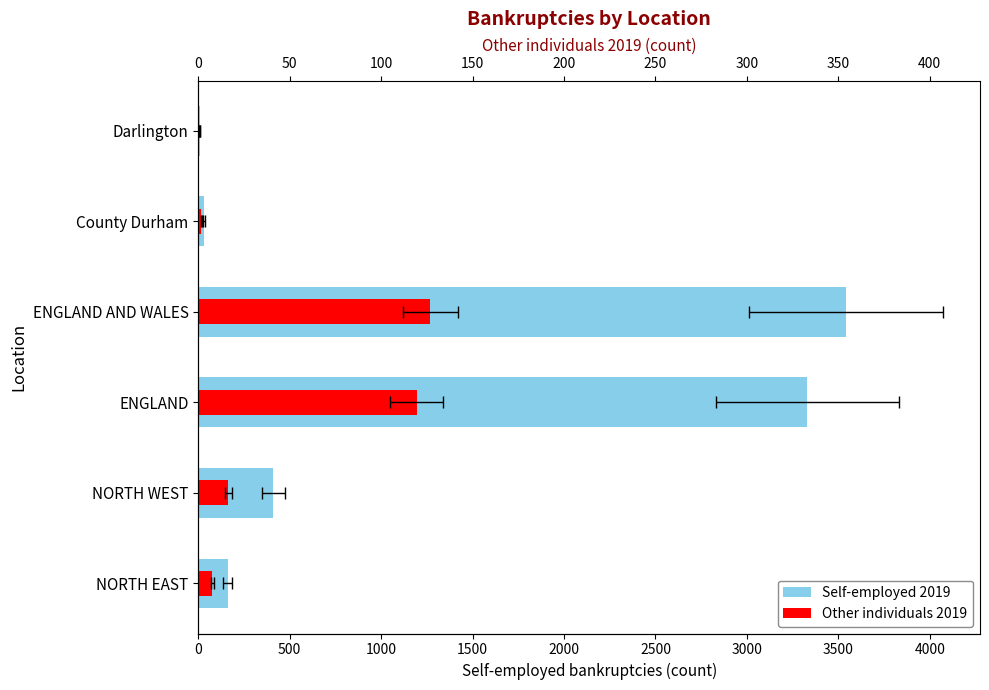

What value does the Self-employed 2019 series have at NORTH WEST?

410.0